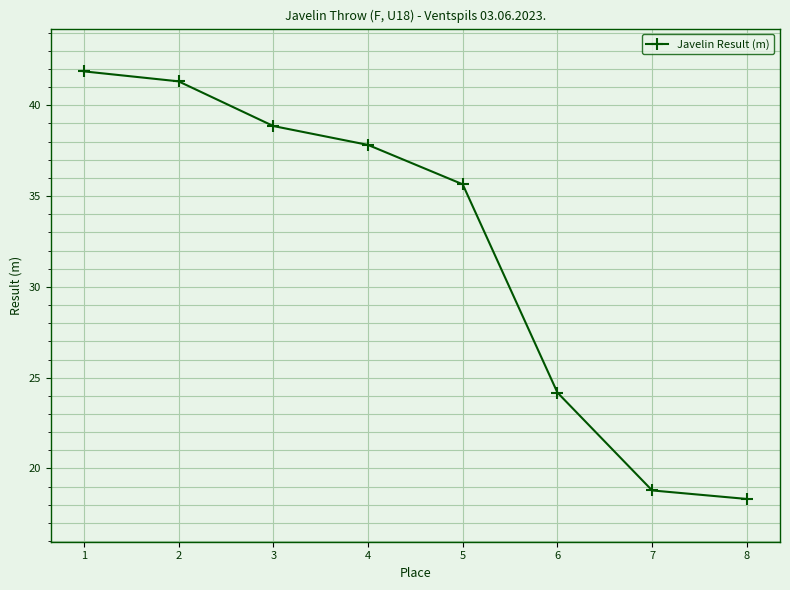

How many lines are shown in the chart?

1